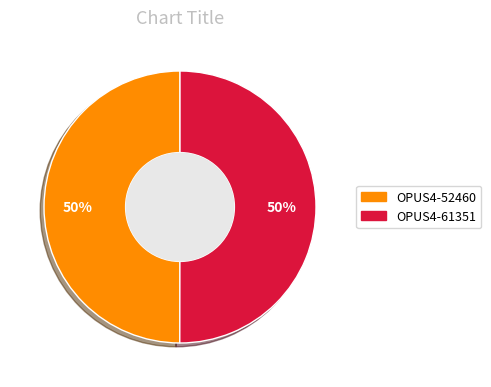

What is the ratio of the value at OPUS4-61351 to the value at OPUS4-52460?

1.0